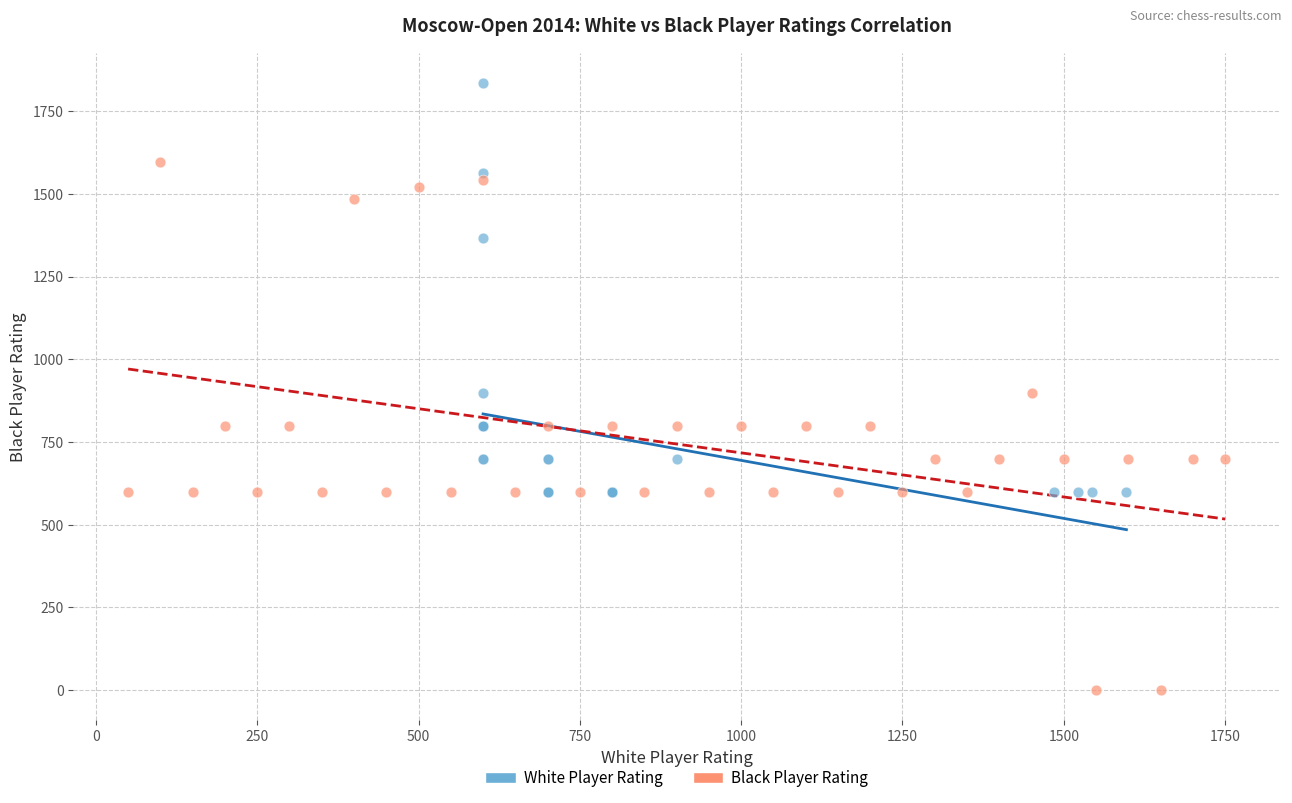

Which series has the widest spread of Y values?

Black Player Rating